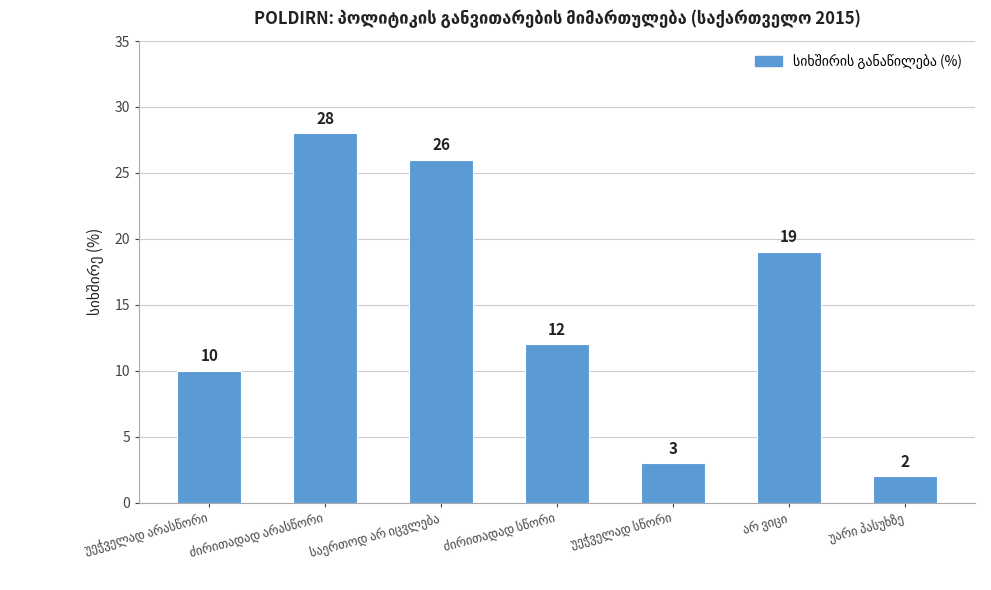

What is the maximum value shown in the chart?

28